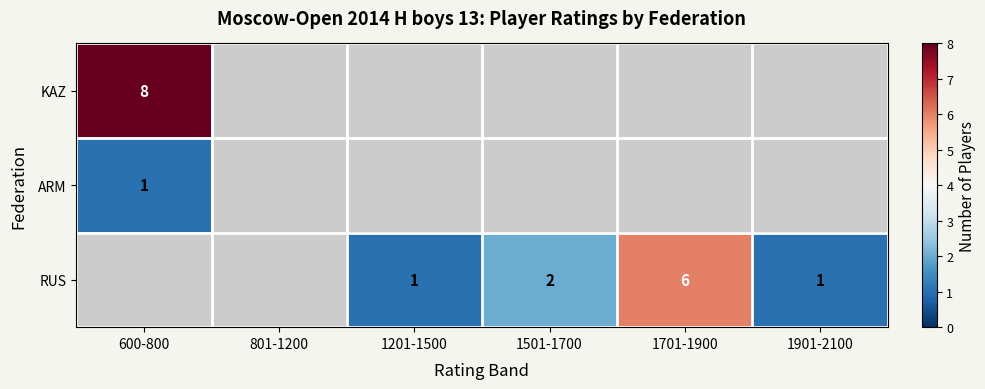

Is it true that KAZ equals 8 at 600-800?

True